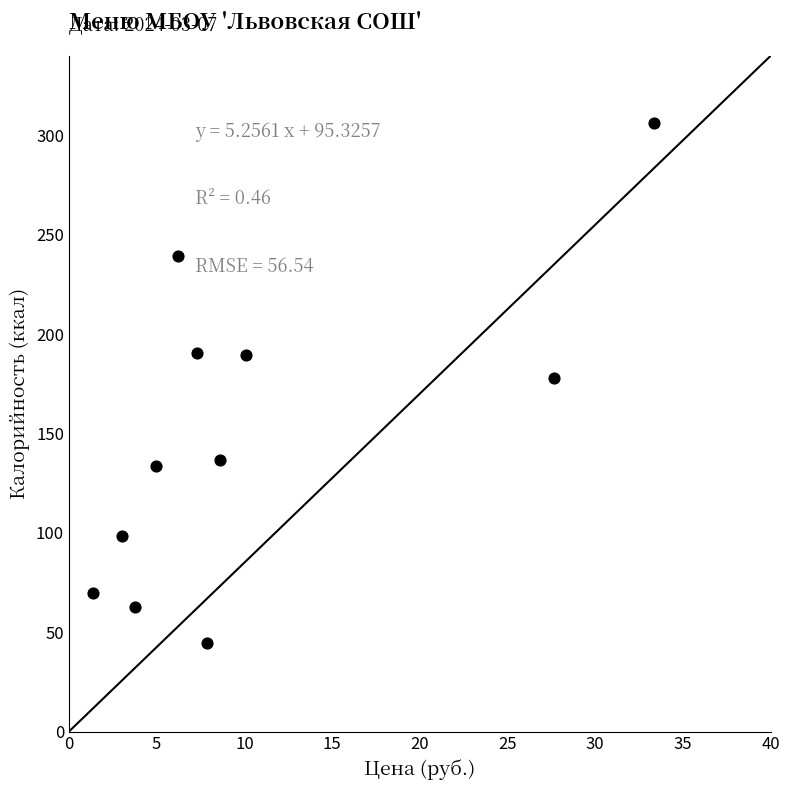

What is the range of Y values (max minus min)?

261.7